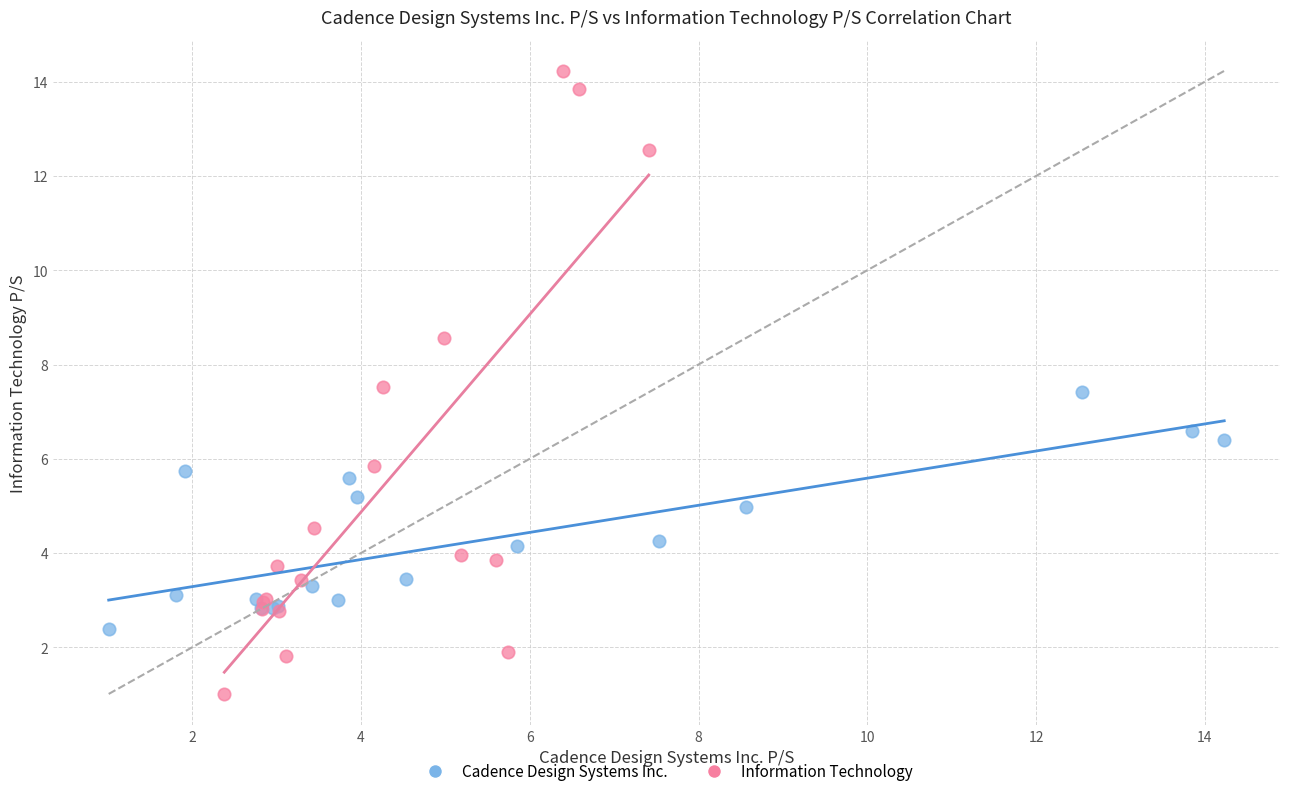

Which series contains the highest Y value?

Information Technology